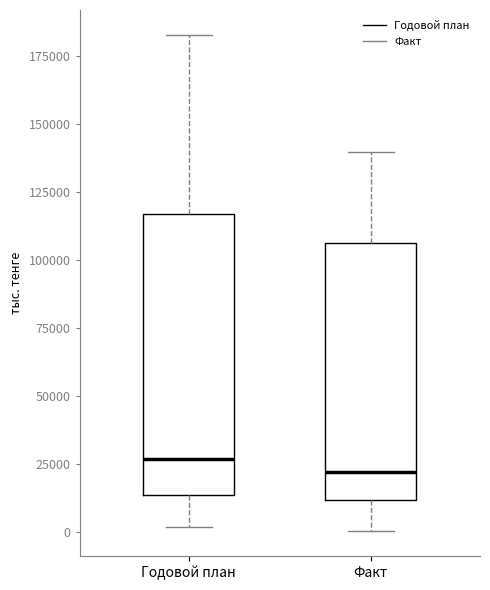

Reading left to right, read every box against the y-axis: the position of its median line, the range the box covers, and the ends of its whiskers. The values are not printed on the chart, so give them approximately, as read against the axis.

Годовой план: median 25000, box 15000 to 115000, whiskers 0 to 185000
Факт: median 20000, box 10000 to 105000, whiskers 0 to 140000